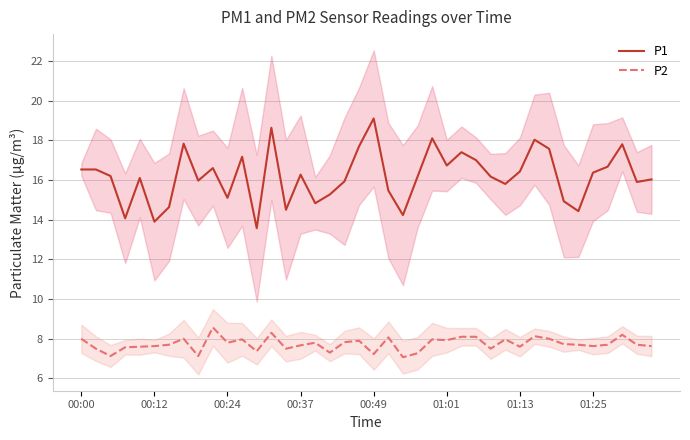

What is the maximum value for P1?

19.1